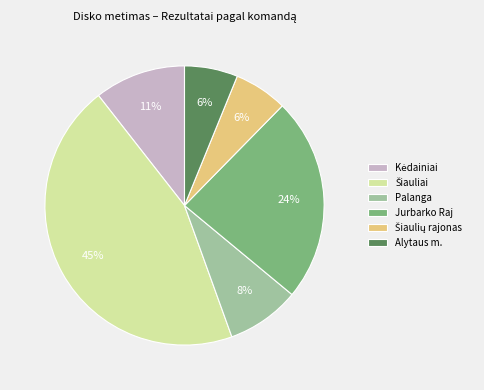

How many slices are in this pie chart?

6